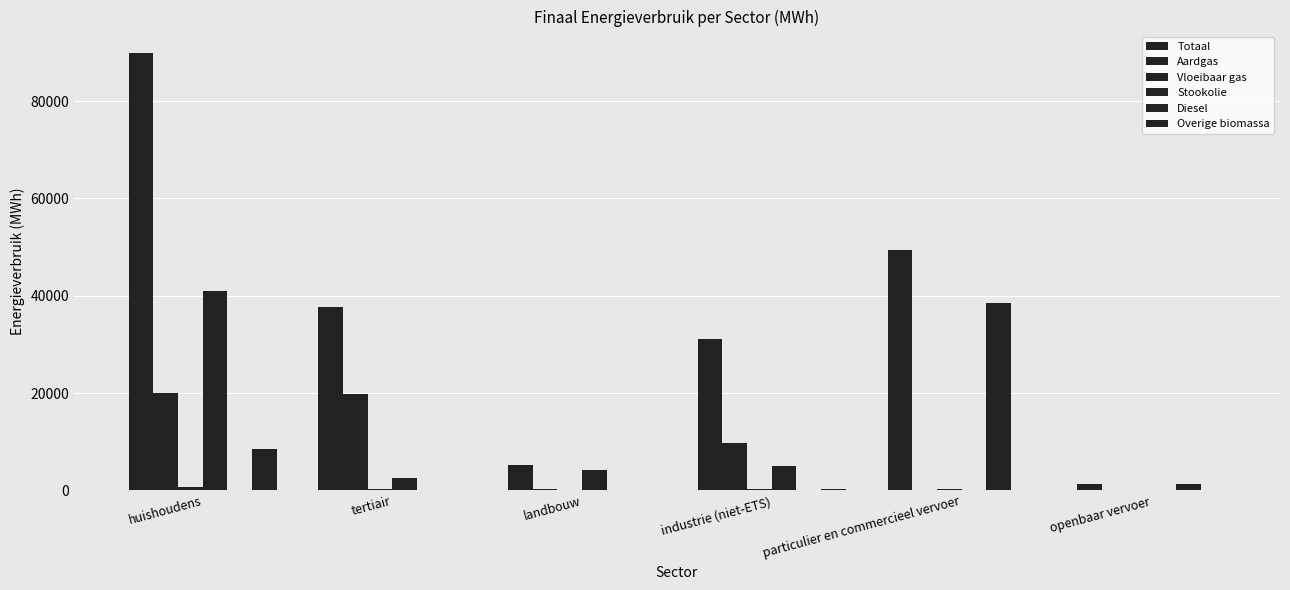

Reading right to left, list all the values displayed in this chart.

Totaal: openbaar vervoer=1332.8	particulier en commercieel vervoer=49329.8	industrie (niet-ETS)=31205.8	landbouw=5297.7	tertiair=37610.7	huishoudens=89795.7
Aardgas: openbaar vervoer=0.0	particulier en commercieel vervoer=2.6	industrie (niet-ETS)=9685.6	landbouw=217.8	tertiair=19738.0	huishoudens=19944.4
Vloeibaar gas: openbaar vervoer=0.0	particulier en commercieel vervoer=255.7	industrie (niet-ETS)=291.1	landbouw=8.5	tertiair=232.7	huishoudens=771.5
Stookolie: openbaar vervoer=0.0	particulier en commercieel vervoer=0.0	industrie (niet-ETS)=5006.1	landbouw=4184.0	tertiair=2470.9	huishoudens=40934.3
Diesel: openbaar vervoer=1278.3	particulier en commercieel vervoer=38516.3	industrie (niet-ETS)=0.0	landbouw=0.0	tertiair=0.0	huishoudens=0.0
Overige biomassa: openbaar vervoer=0.0	particulier en commercieel vervoer=0.0	industrie (niet-ETS)=382.7	landbouw=0.0	tertiair=170.1	huishoudens=8522.8